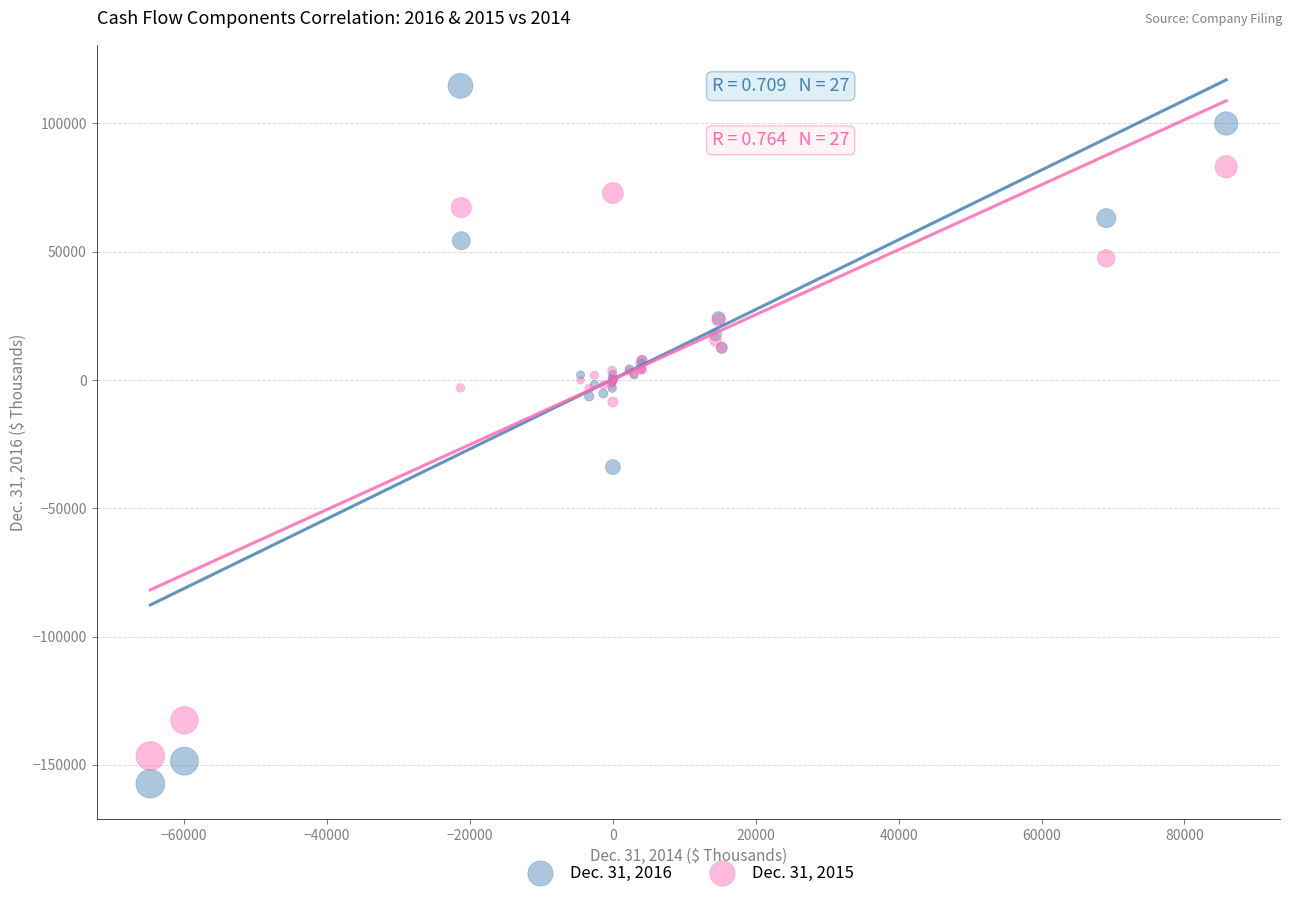

Which series contains the highest Y value?

Dec. 31, 2016